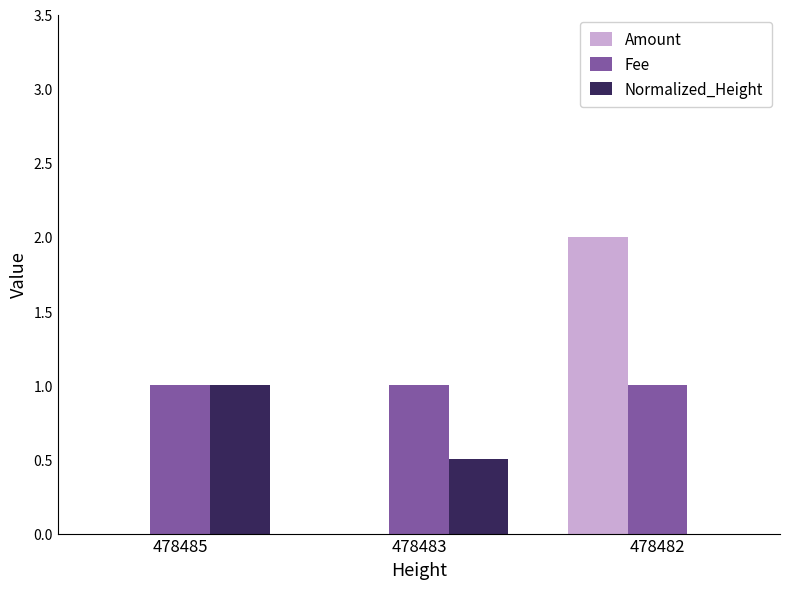

True or false: Amount has a value of -0.7 at 478485.

False